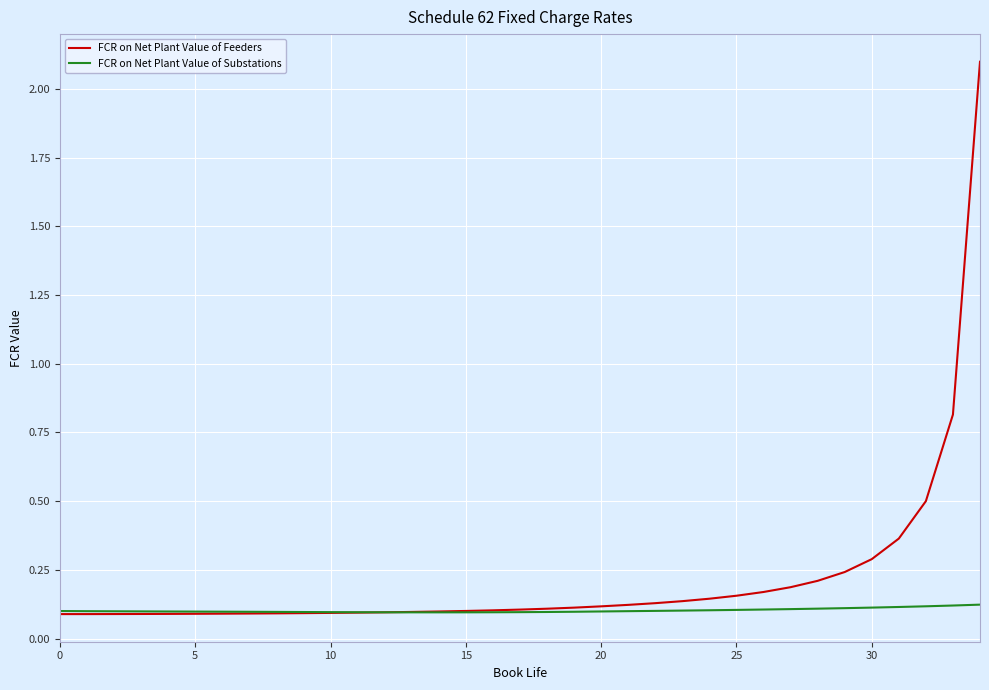

Rank the series by their maximum value, from lowest to highest.

FCR on Net Plant Value of Substations, FCR on Net Plant Value of Feeders